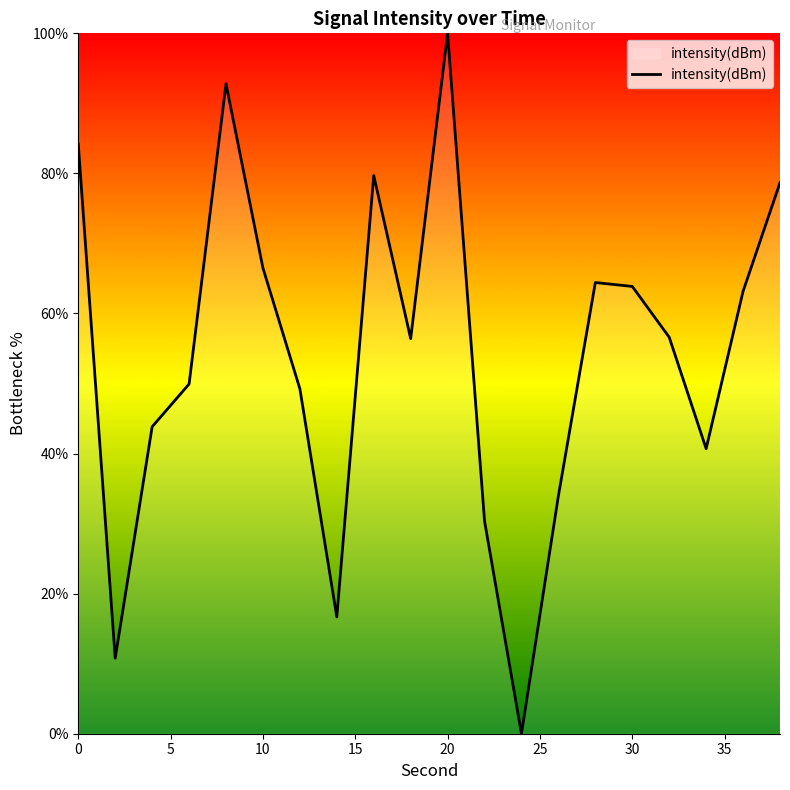

What is the difference between the maximum and minimum values?

100.0